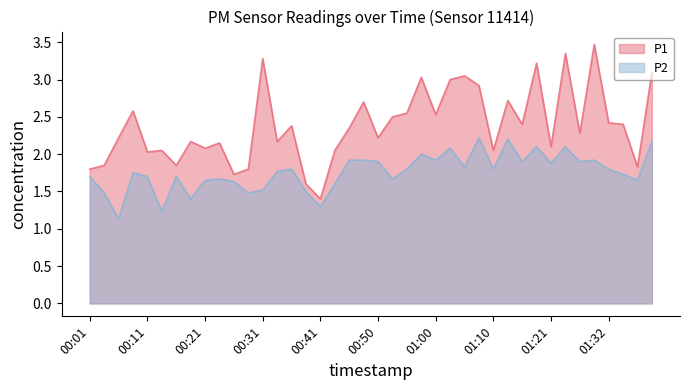

List the series in order of their peak value, highest first.

P1, P2